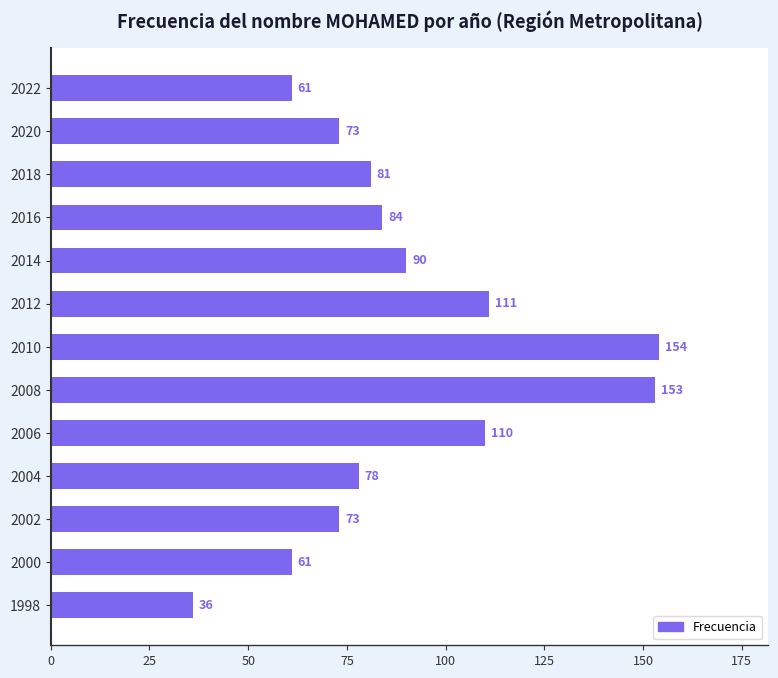

What is the value of the 4th bar from the top?

84